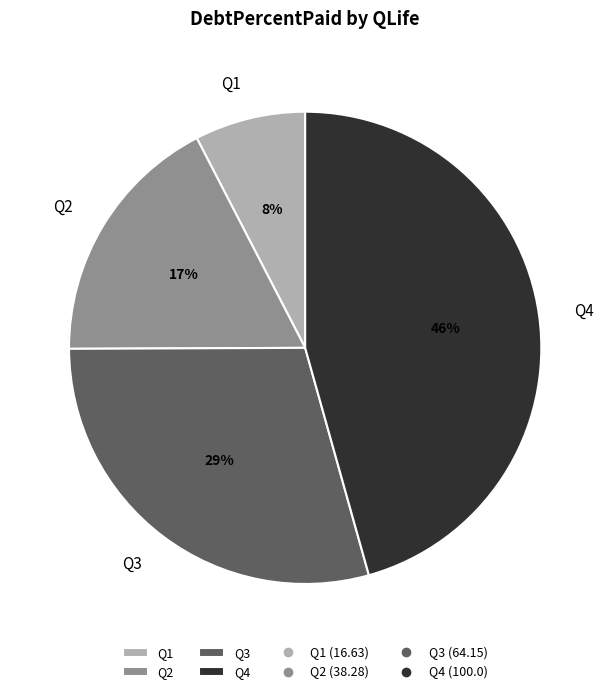

Is there any slice that represents more than half of the pie?

No